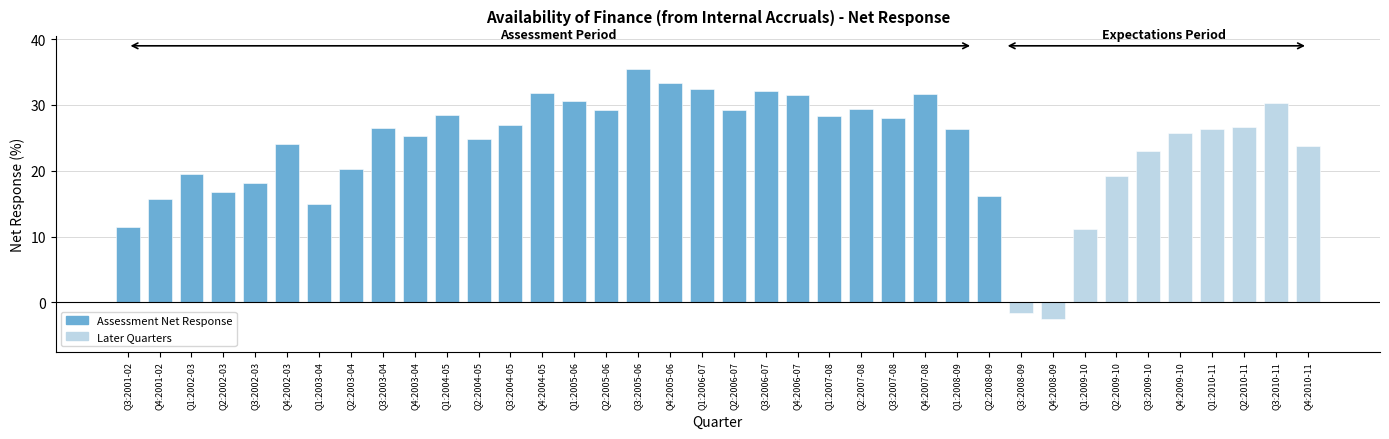

What is the smallest value displayed?

-2.5